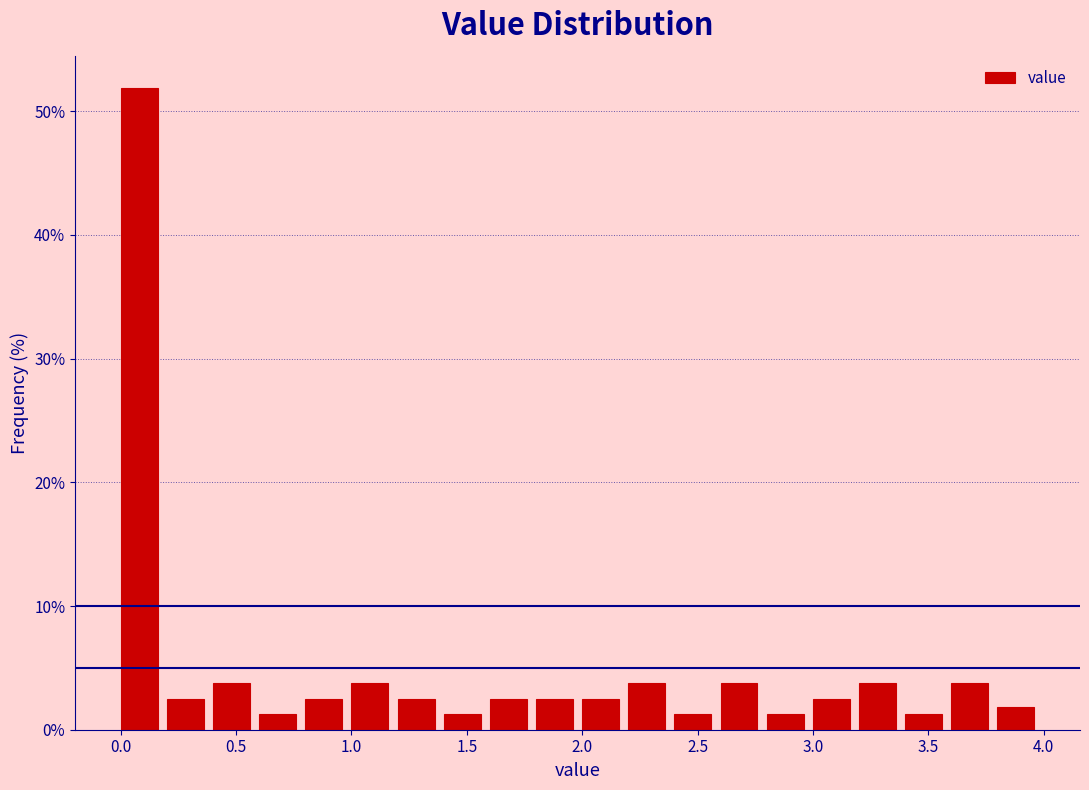

Reading left to right, list every bar in this chart as the range it spans on the x-axis followed by its height. The values are not printed on the chart, so give them approximately, as read against the axis.

0.0 to 0.2: 52
0.2 to 0.4: 3
0.4 to 0.6: 4
0.6 to 0.8: 1
0.8 to 1.0: 3
1.0 to 1.2: 4
1.2 to 1.4: 3
1.4 to 1.6: 1
1.6 to 1.8: 3
1.8 to 2.0: 3
2.0 to 2.2: 3
2.2 to 2.4: 4
2.4 to 2.6: 1
2.6 to 2.8: 4
2.8 to 3.0: 1
3.0 to 3.2: 3
3.2 to 3.4: 4
3.4 to 3.6: 1
3.6 to 3.8: 4
3.8 to 4.0: 2